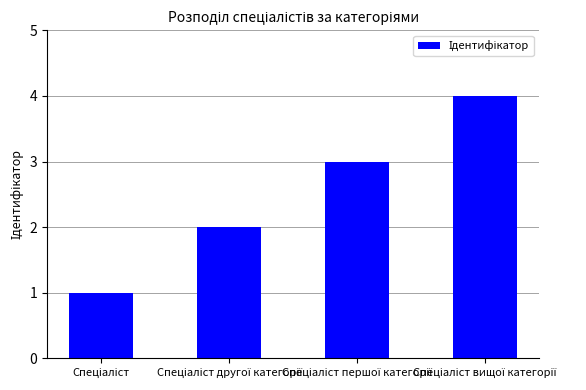

What is the sum of all values?

10